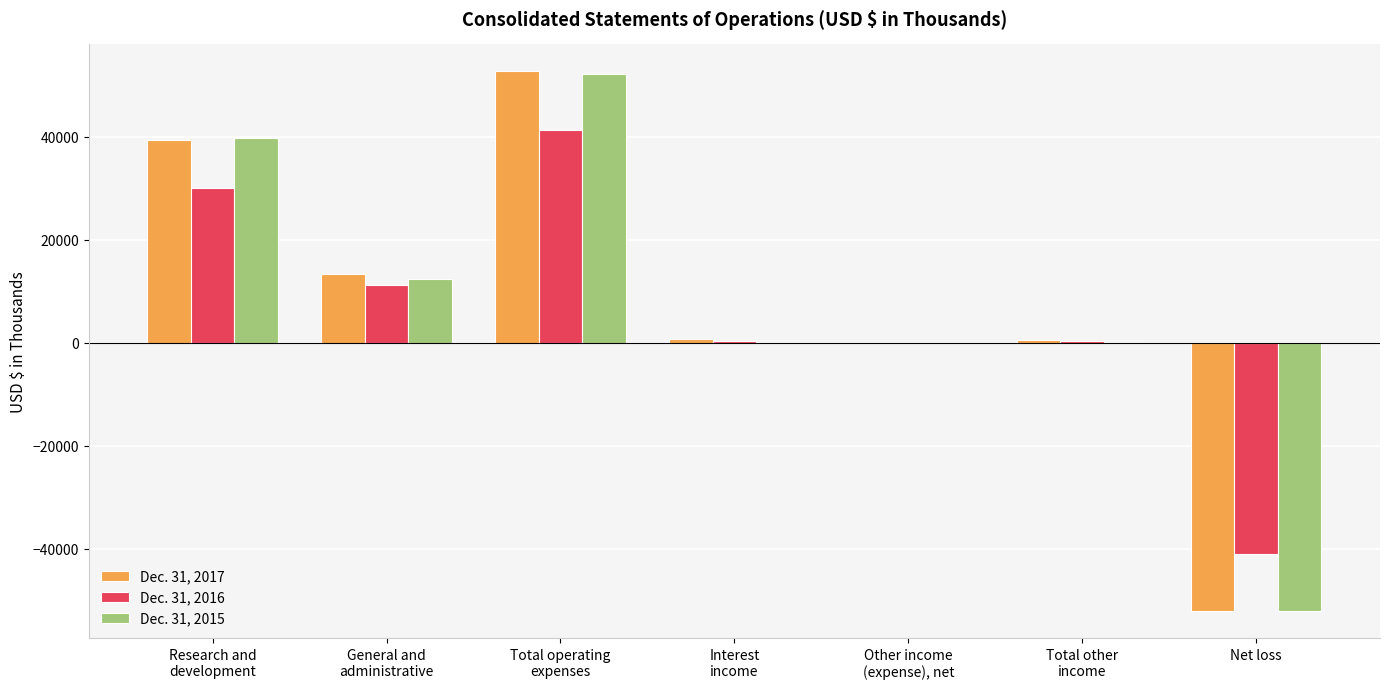

At which label does Dec. 31, 2015 first exceed 97?

Research and
development